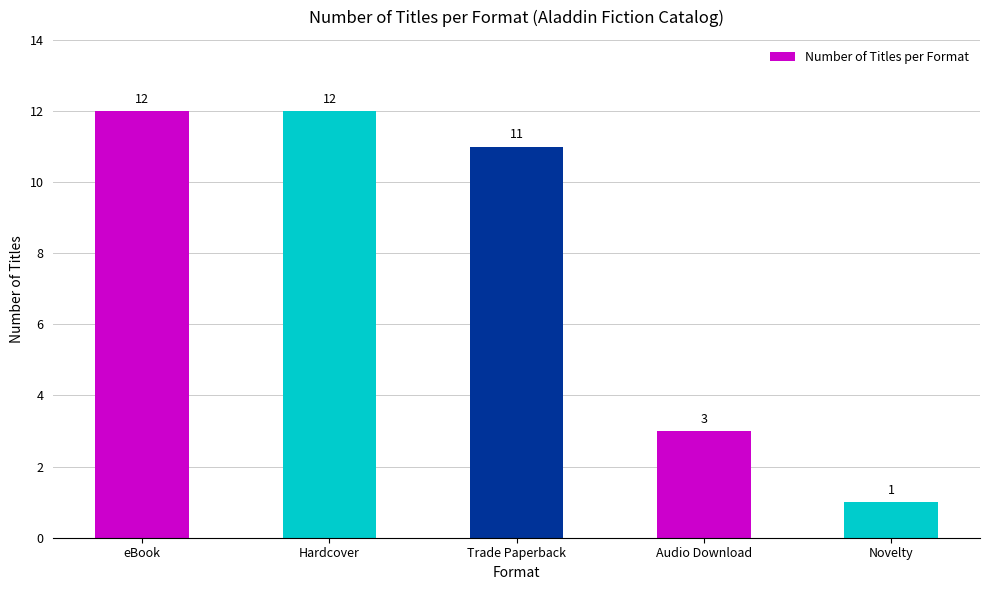

What is the difference between the maximum and minimum values?

11